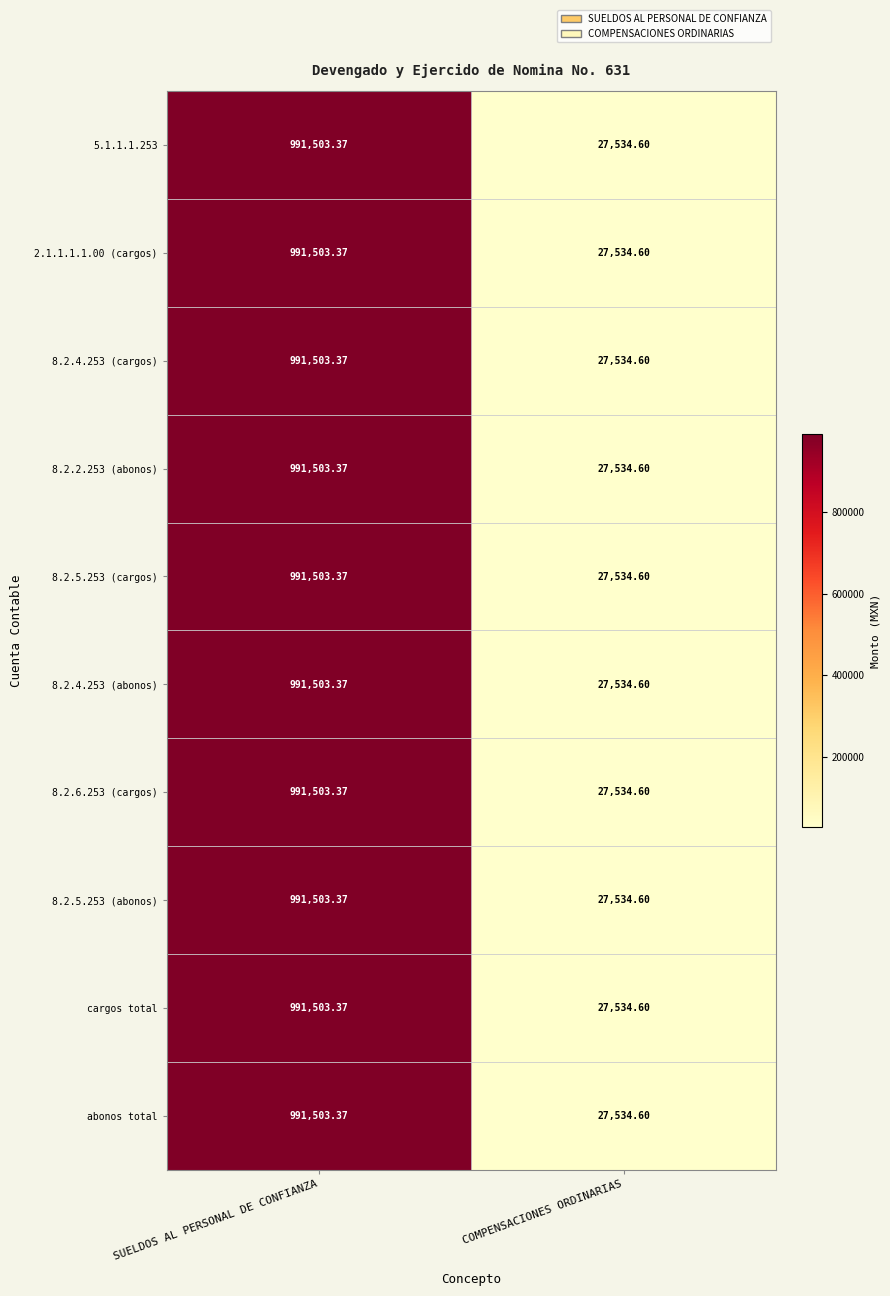

At which category is the sum across all series the highest?

SUELDOS AL PERSONAL DE CONFIANZA